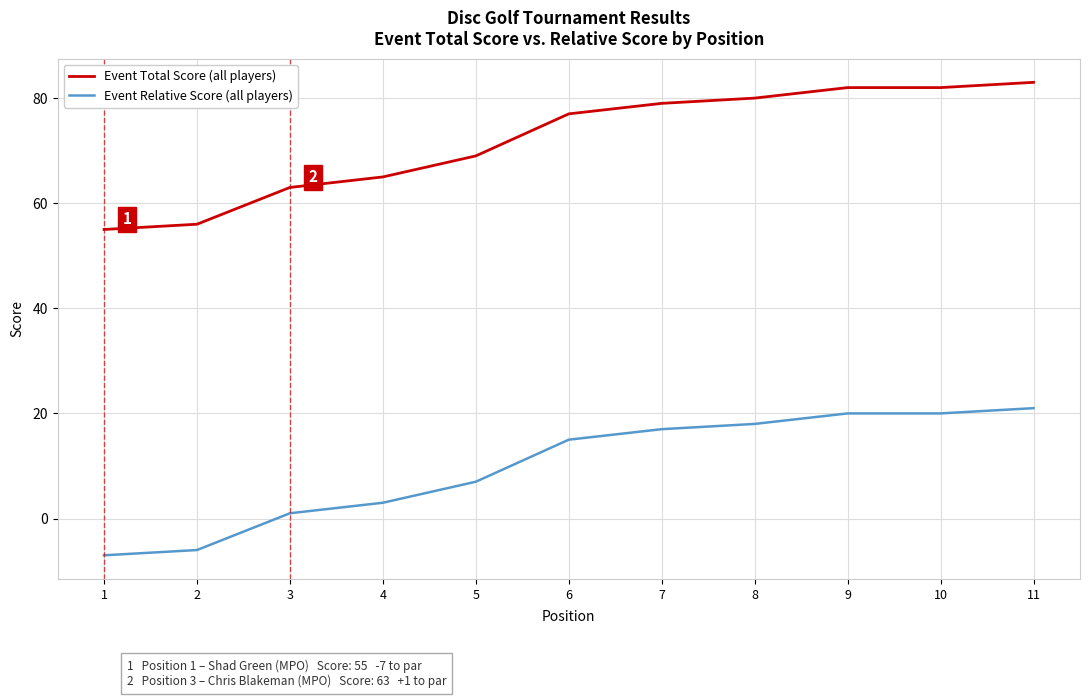

True or false: Event Total Score (all players) and Event Relative Score (all players) cross at least once.

False